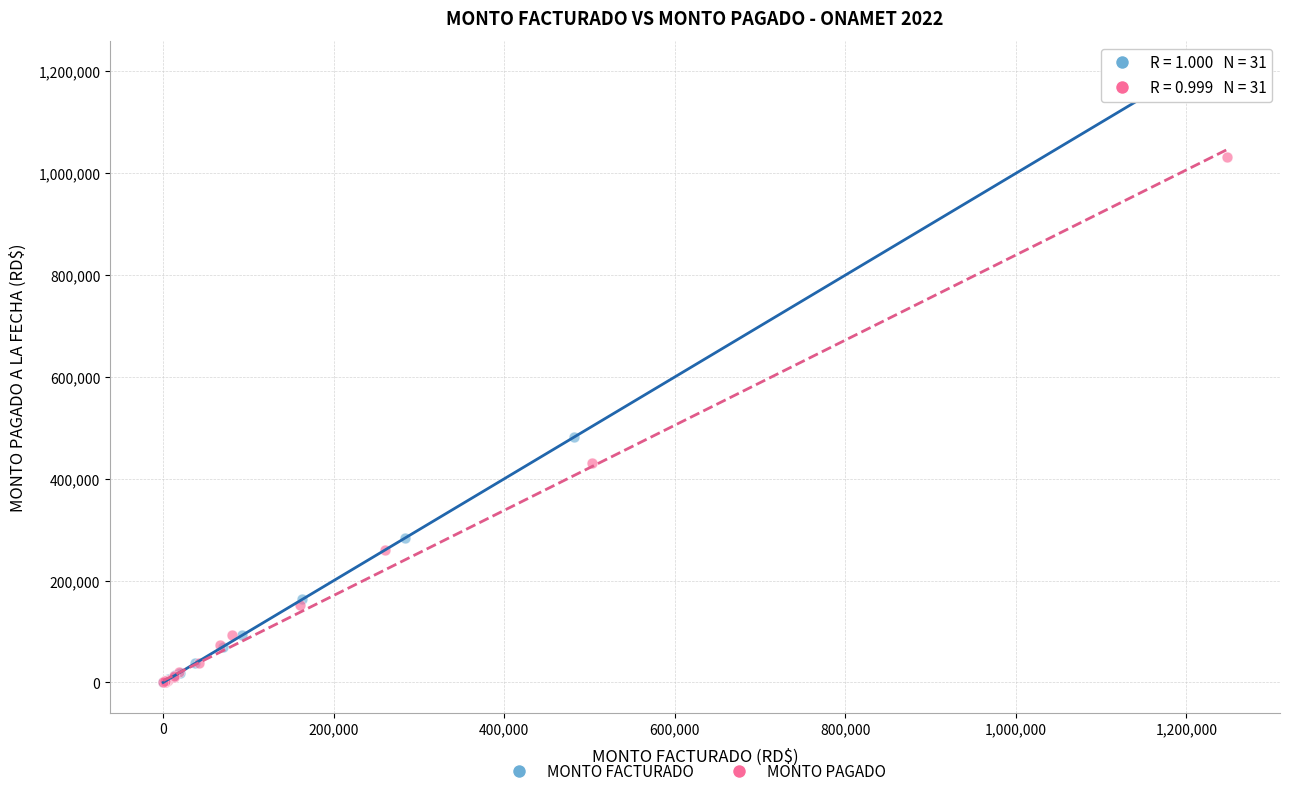

Which series contains the highest Y value?

MONTO FACTURADO